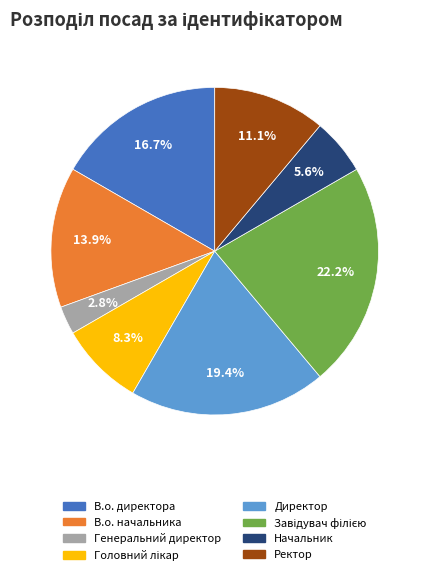

Which has a higher value, Генеральний директор or В.о. директора?

В.о. директора